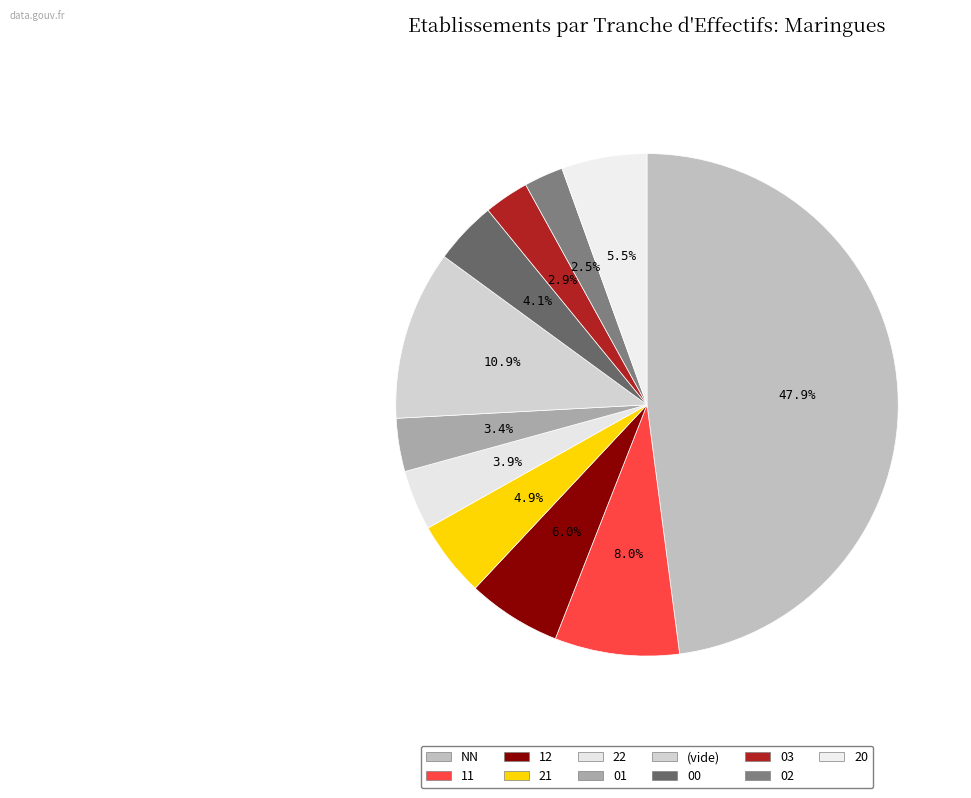

Is there any slice that represents more than half of the pie?

No